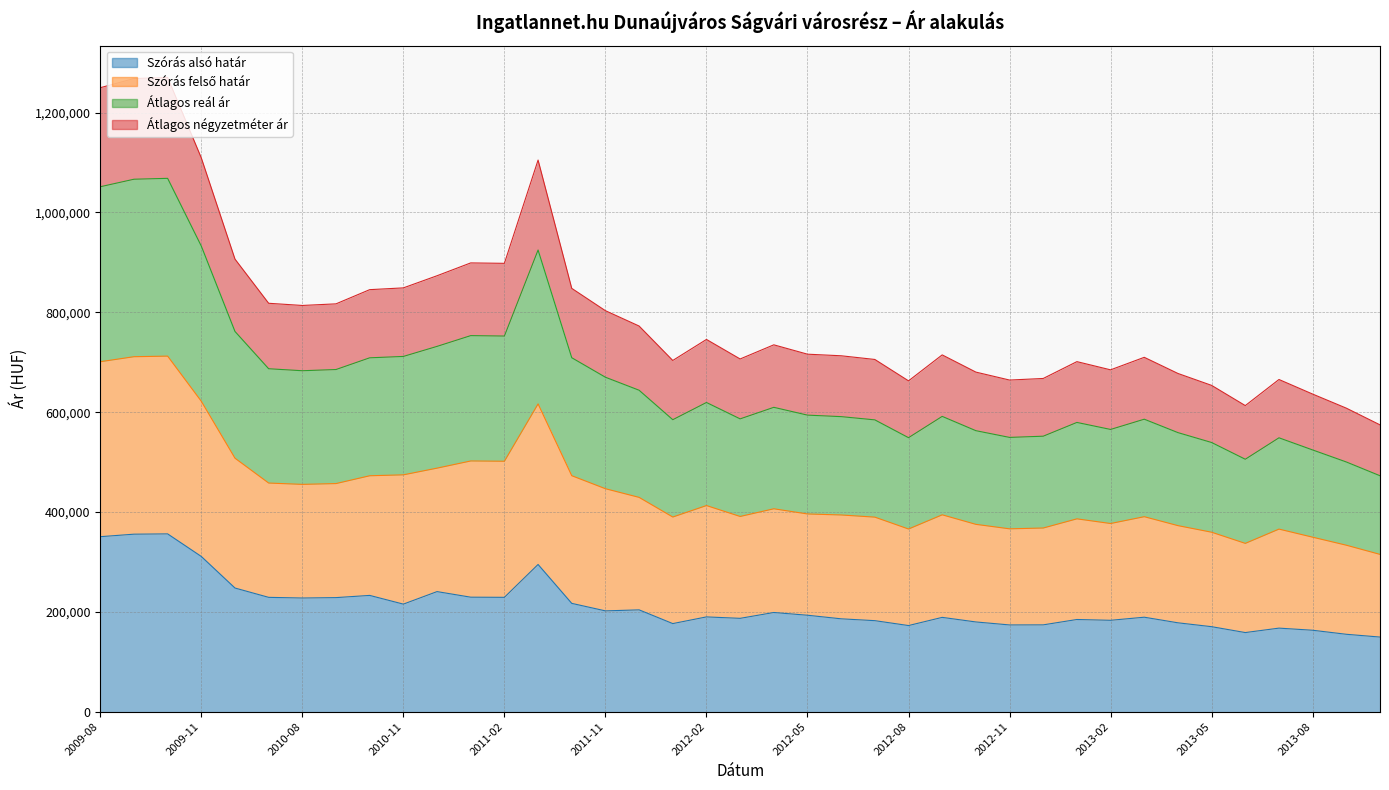

List the labels in order of Szórás alsó határ value, smallest first.

2013-10, 2013-09, 2013-06, 2013-08, 2013-07, 2013-05, 2012-08, 2012-11, 2012-12, 2012-01, 2013-04, 2012-10, 2012-07, 2013-02, 2013-01, 2012-06, 2012-03, 2012-09, 2013-03, 2012-02, 2012-05, 2012-04, 2011-11, 2011-12, 2010-11, 2011-05, 2010-08, 2010-09, 2010-07, 2011-02, 2011-01, 2010-10, 2010-12, 2010-01, 2011-03, 2009-11, 2009-08, 2009-09, 2009-10